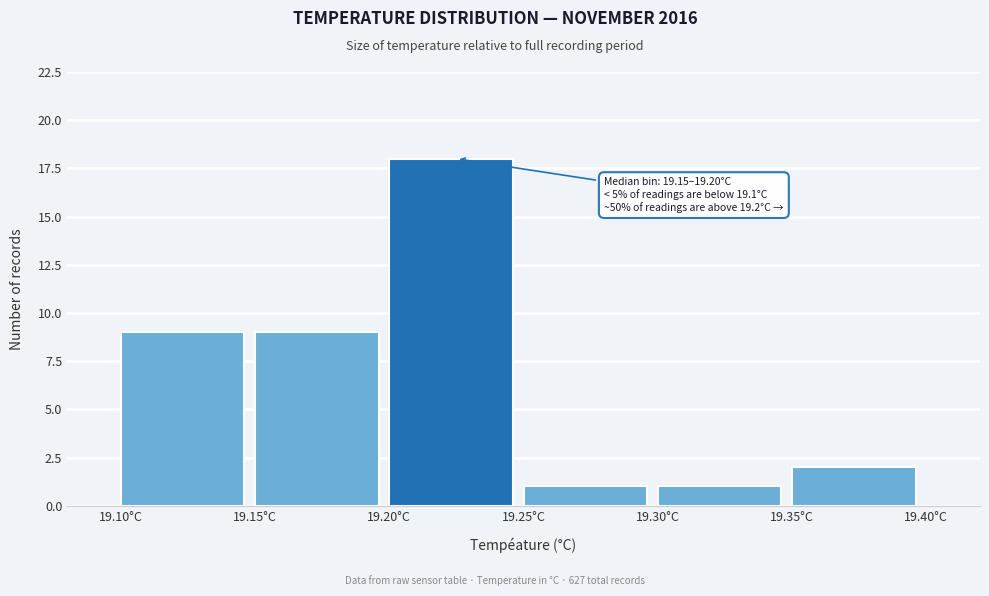

Over which range of the x-axis is the bar tallest?

19.20 to 19.25